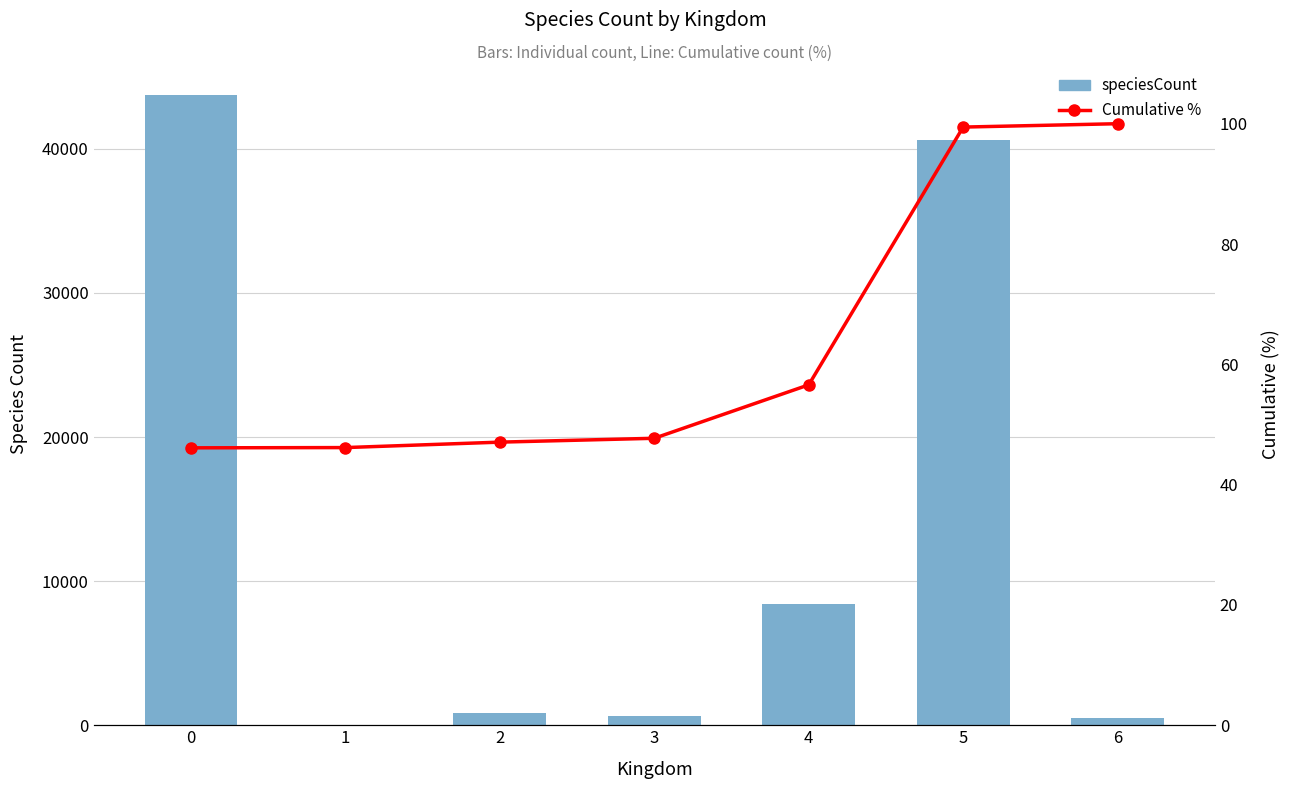

Reading left to right, extract all data points from this chart.

speciesCount: 43728.0	39.0	858.0	608.0	8420.0	40632.0	531.0
Cumulative %: 46.1	46.2	47.1	47.7	56.6	99.4	100.0